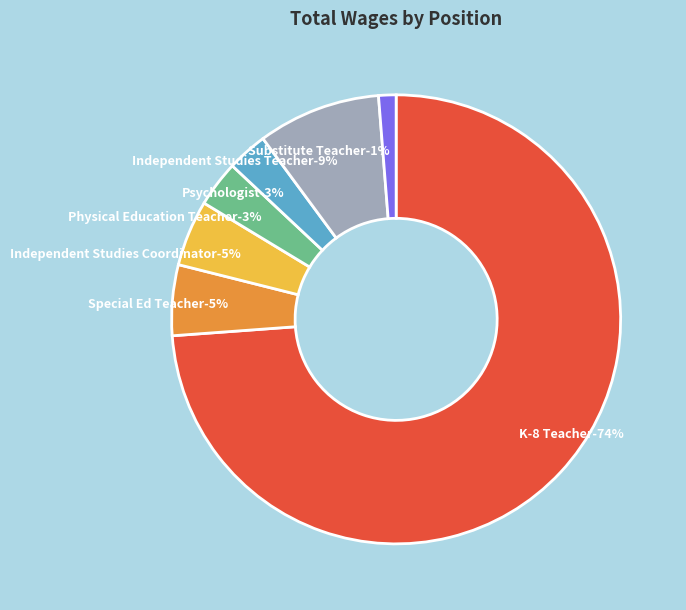

Approximately how many times larger is the value at Independent Studies Coordinator compared to K-8 Teacher?

0.1